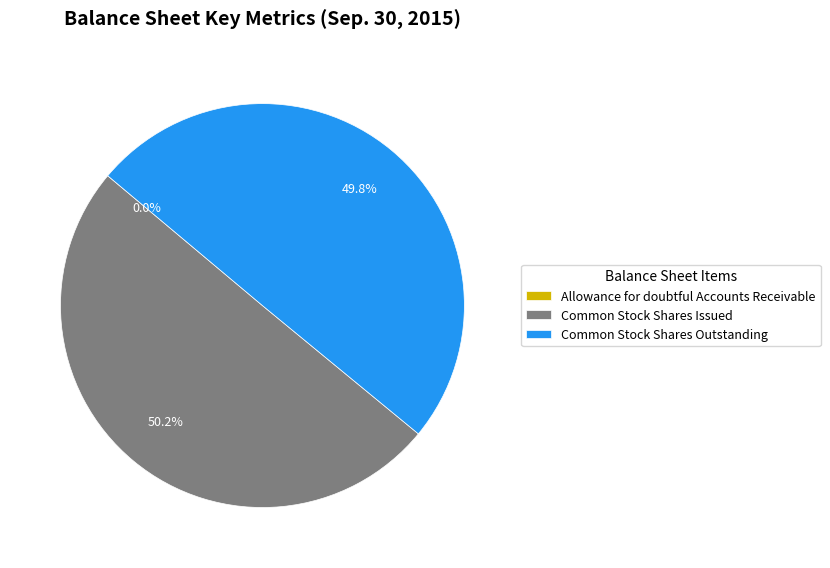

What is the majority slice?

Common Stock Shares Issued